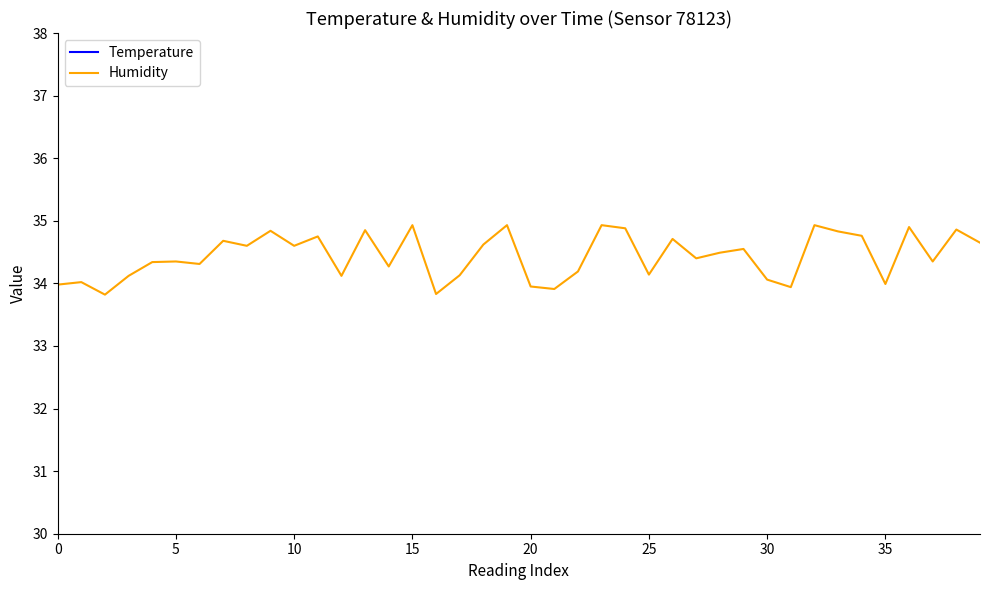

Is the value of Humidity at 32 greater than the value of Temperature at 18?

Yes